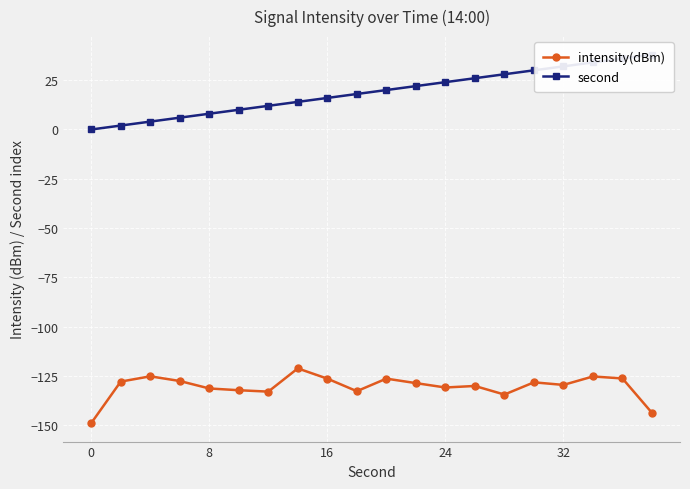

What is the minimum value for intensity(dBm)?

-148.9